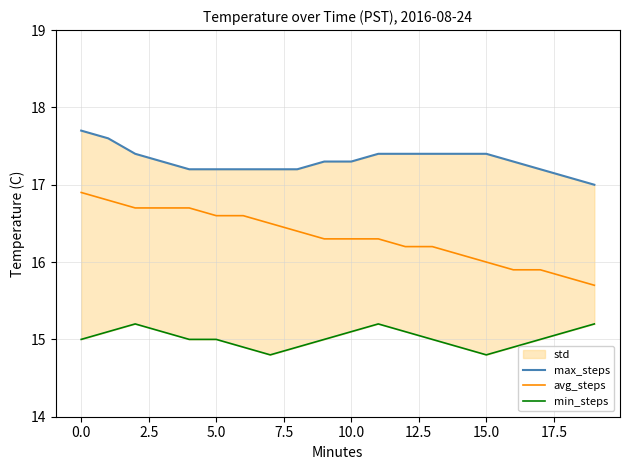

True or false: avg_steps and min_steps cross at least once.

False